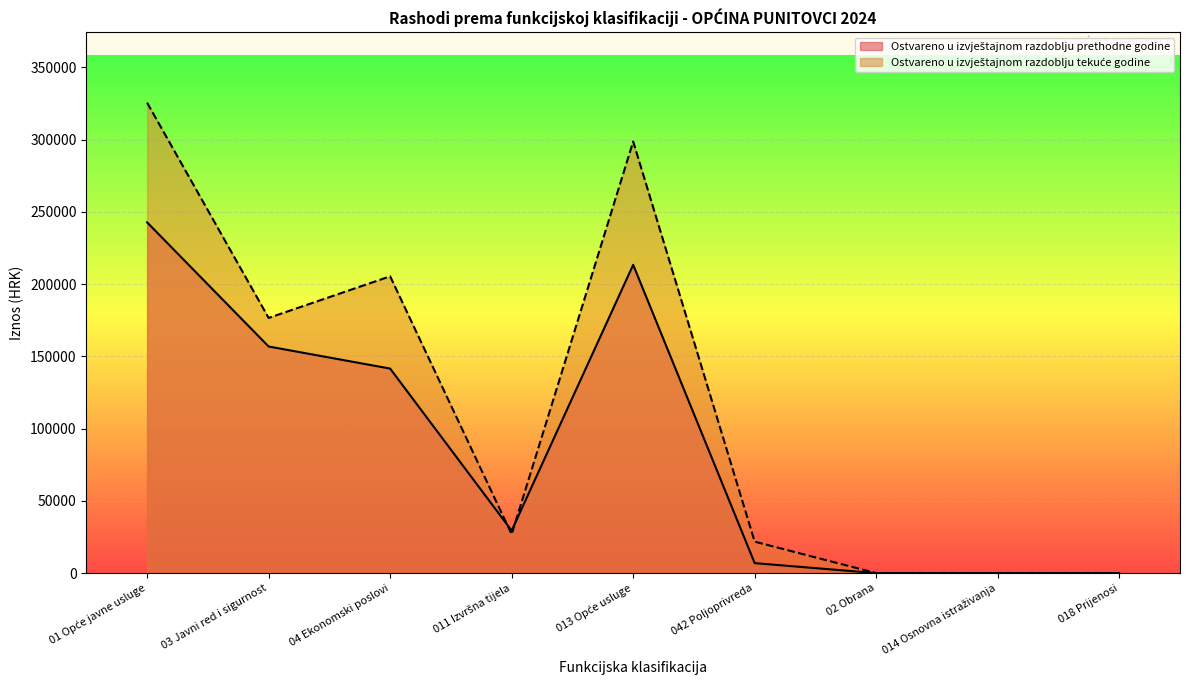

What are all the series names shown in the legend?

Ostvareno u izvještajnom razdoblju prethodne godine, Ostvareno u izvještajnom razdoblju tekuće godine